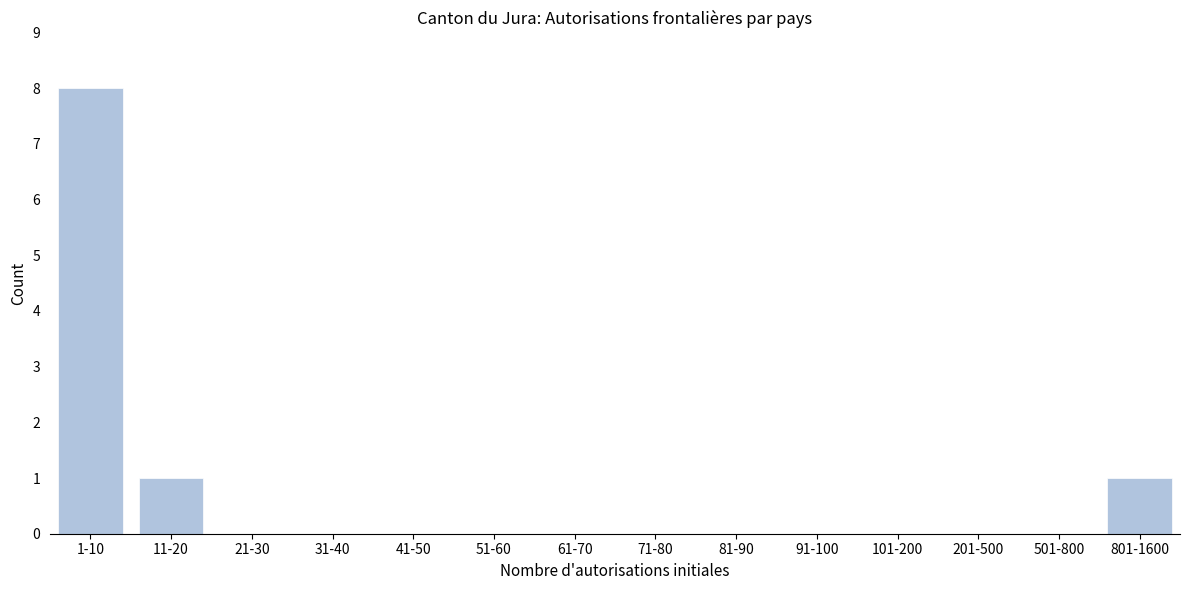

Reading left to right, transcribe all the data shown in this chart.

1-10=8	11-20=1	21-30=0	31-40=0	41-50=0	51-60=0	61-70=0	71-80=0	81-90=0	91-100=0	101-200=0	201-500=0	501-800=0	801-1600=1